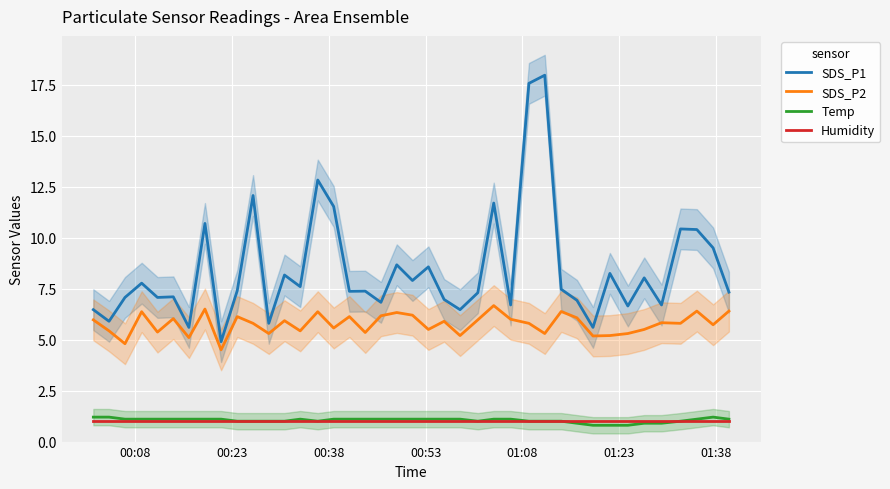

How many categories are shown in the chart?

40